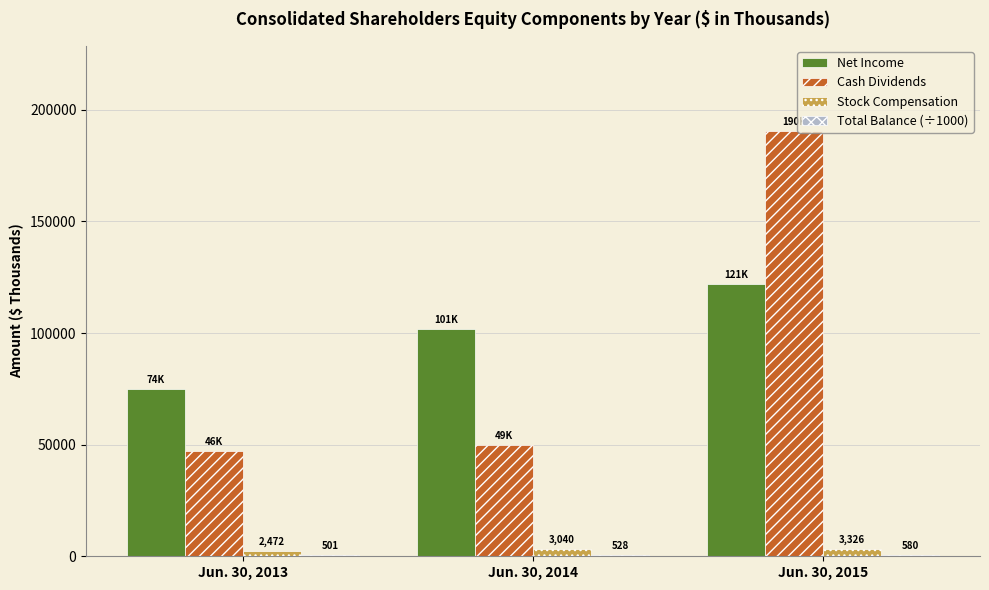

Between Jun. 30, 2013 and Jun. 30, 2014, which series saw the biggest shift?

Net Income